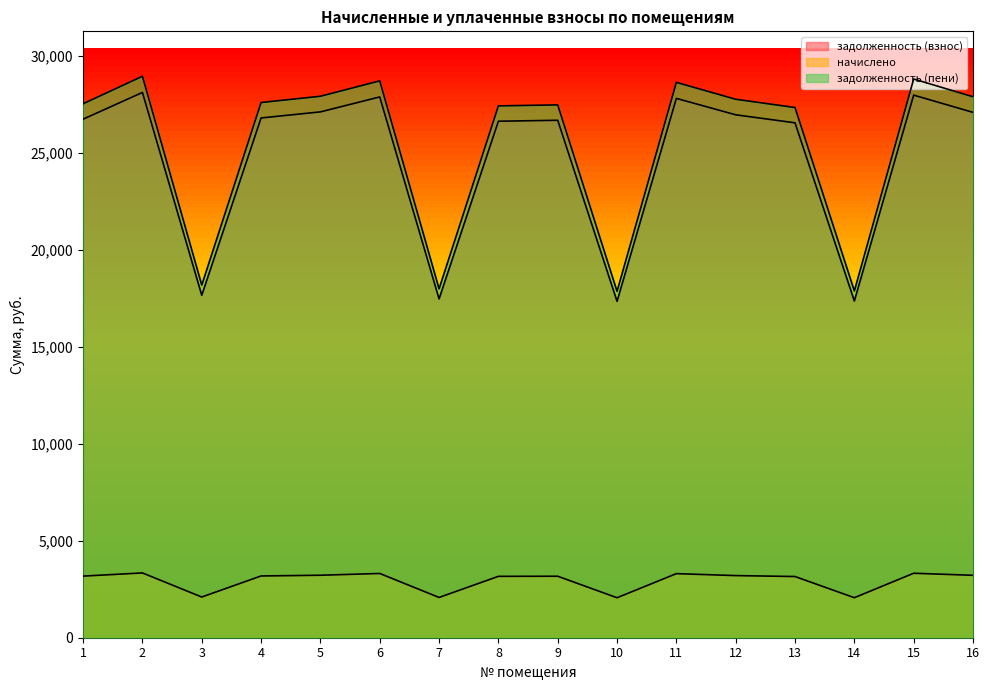

Reading right to left, what are all the values shown in this chart?

задолженность (взнос): 27087.7	27976.9	17363.6	26549.3	26962.4	27807.8	17344.7	26680.6	26630.7	17470.0	27883.0	27112.7	26799.6	17657.8	28114.7	26737.1
начислено: 3218.5	3324.2	2063.2	3154.6	3203.6	3304.1	2060.9	3170.2	3164.3	2075.8	3313.1	3221.5	3184.3	2098.1	3340.6	3176.9
задолженность (пени): 27892.3	28807.9	17879.4	27337.9	27763.3	28633.8	17860.0	27473.2	27421.8	17989.0	28711.3	27918.1	27595.7	18182.3	28949.9	27531.4